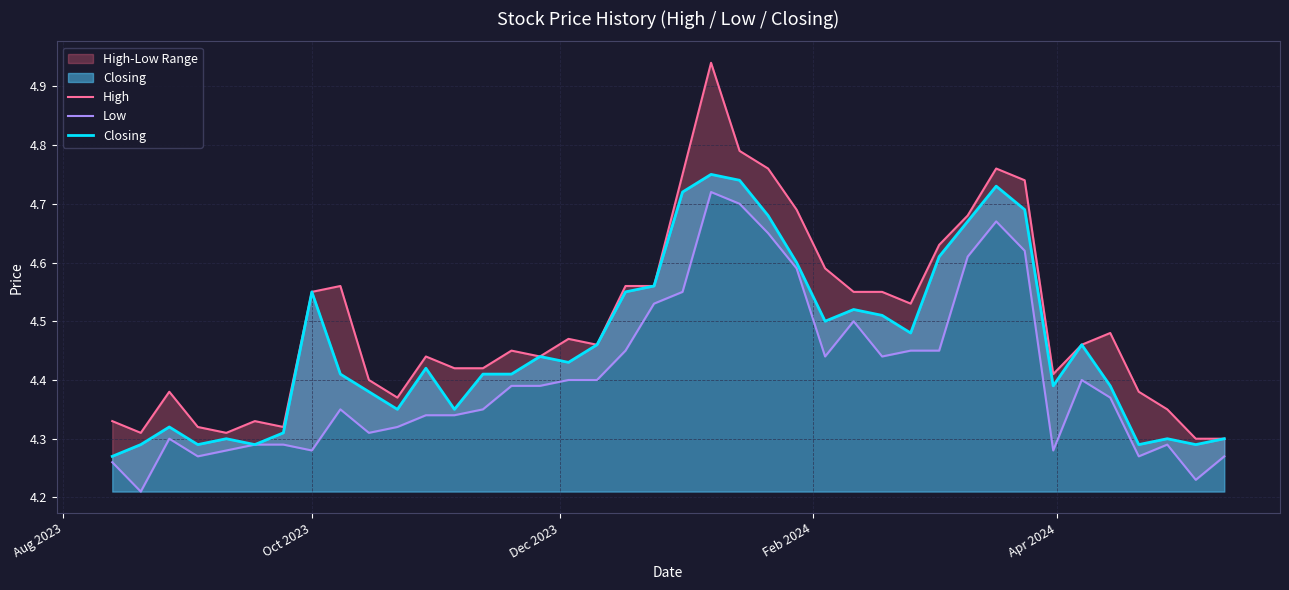

The Closing series shows 0.9 at 5. True or false?

False